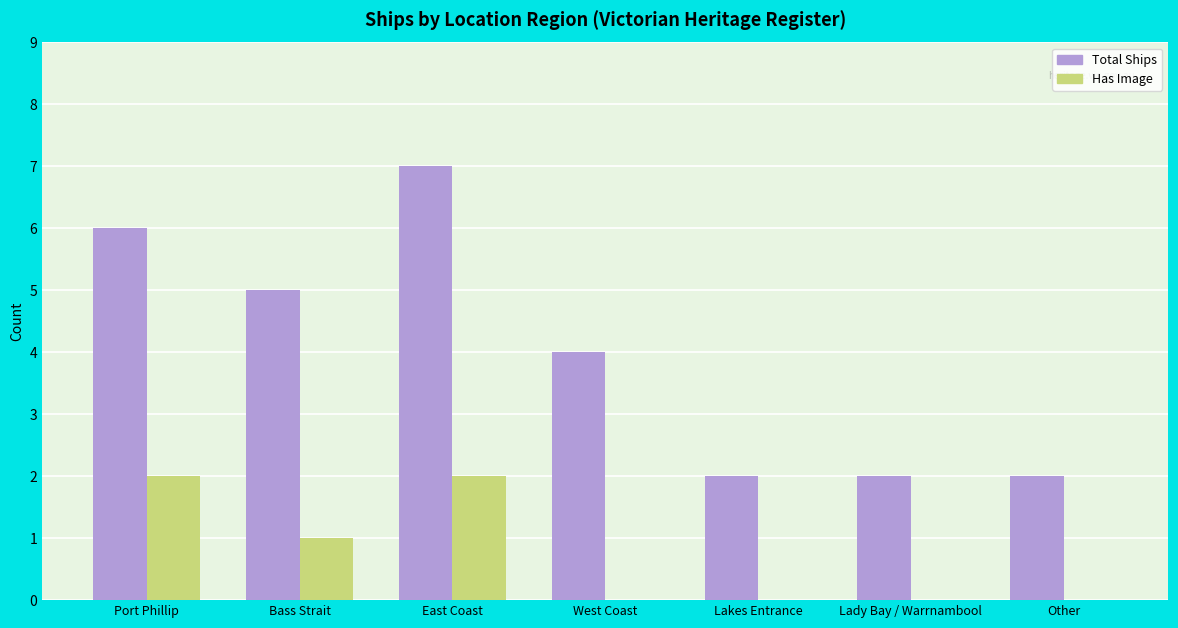

Where is Total Ships nearest to the value 4?

West Coast